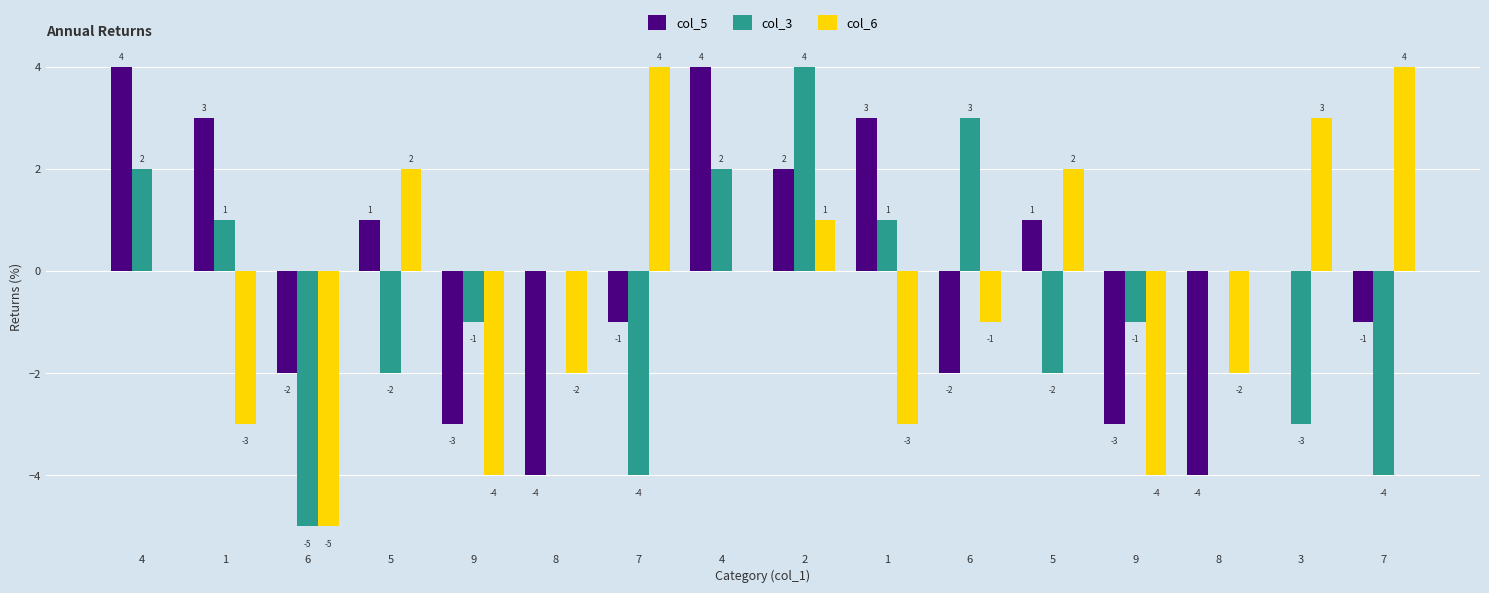

How many distinct data groups are displayed?

3